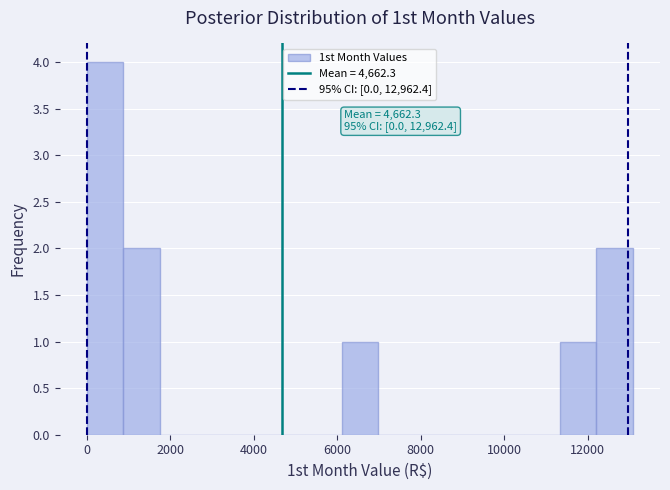

Over which range of the x-axis is the bar tallest?

0 to 800